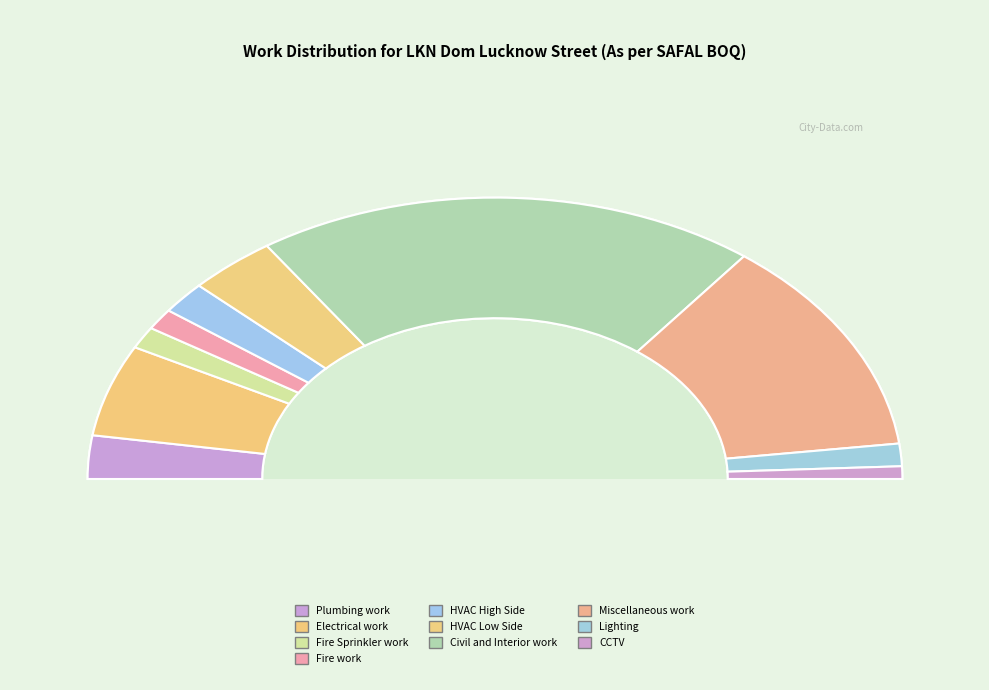

Is there any slice that represents more than half of the pie?

No